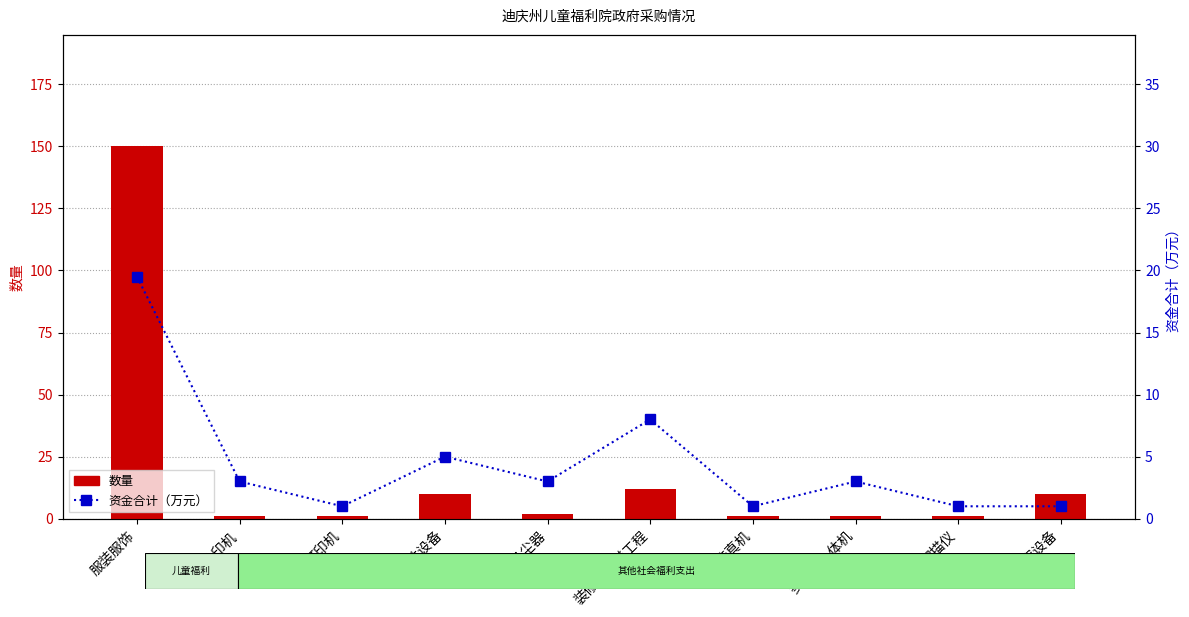

How many categories are shown in the chart?

10